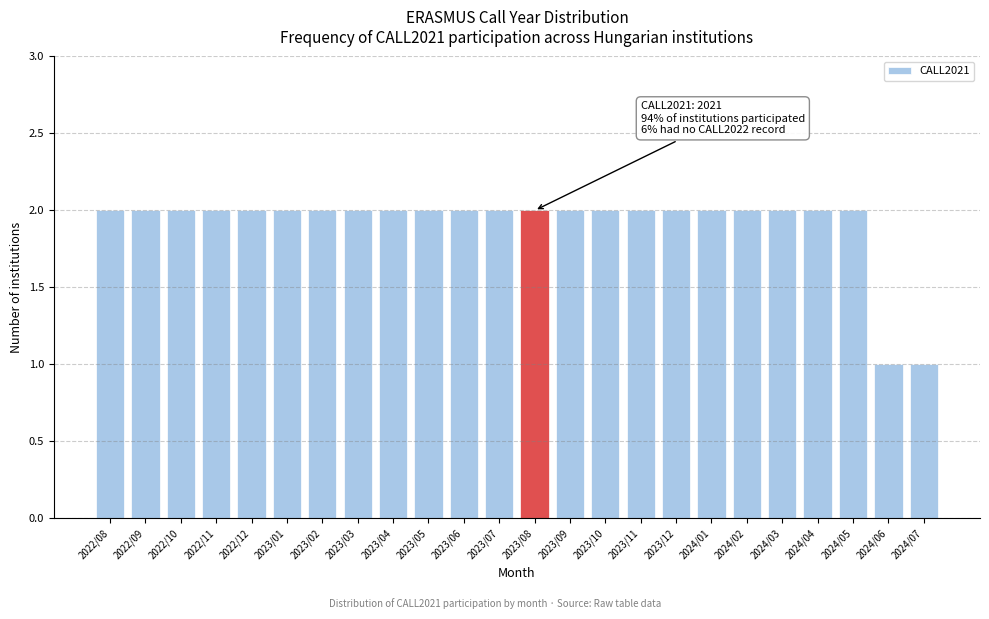

Reading left to right, list all the values displayed in this chart.

2022/08=2	2022/09=2	2022/10=2	2022/11=2	2022/12=2	2023/01=2	2023/02=2	2023/03=2	2023/04=2	2023/05=2	2023/06=2	2023/07=2	2023/08=2	2023/09=2	2023/10=2	2023/11=2	2023/12=2	2024/01=2	2024/02=2	2024/03=2	2024/04=2	2024/05=2	2024/06=1	2024/07=1